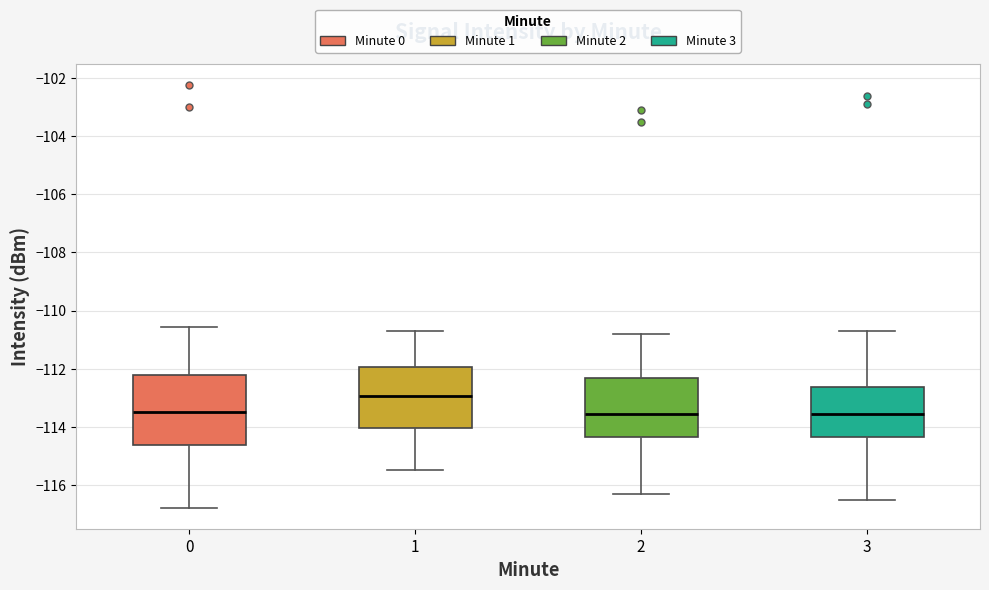

Where is the lower edge of the box at x = 2 on the y-axis? The values are not printed on the chart, so give them approximately, as read against the axis.

-114.4